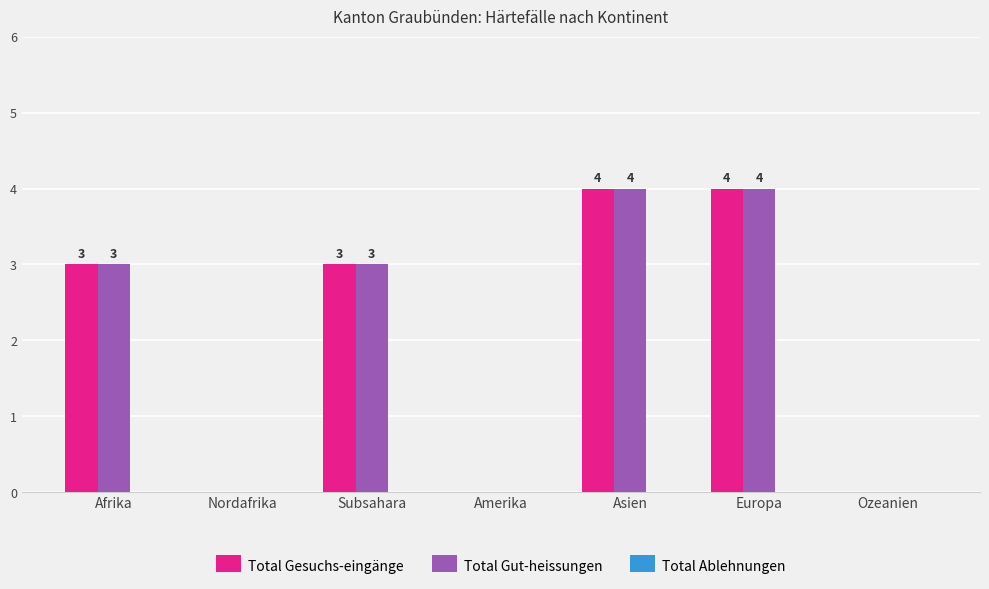

How many Total Gesuchs-eingänge values are between 0 and 4?

7